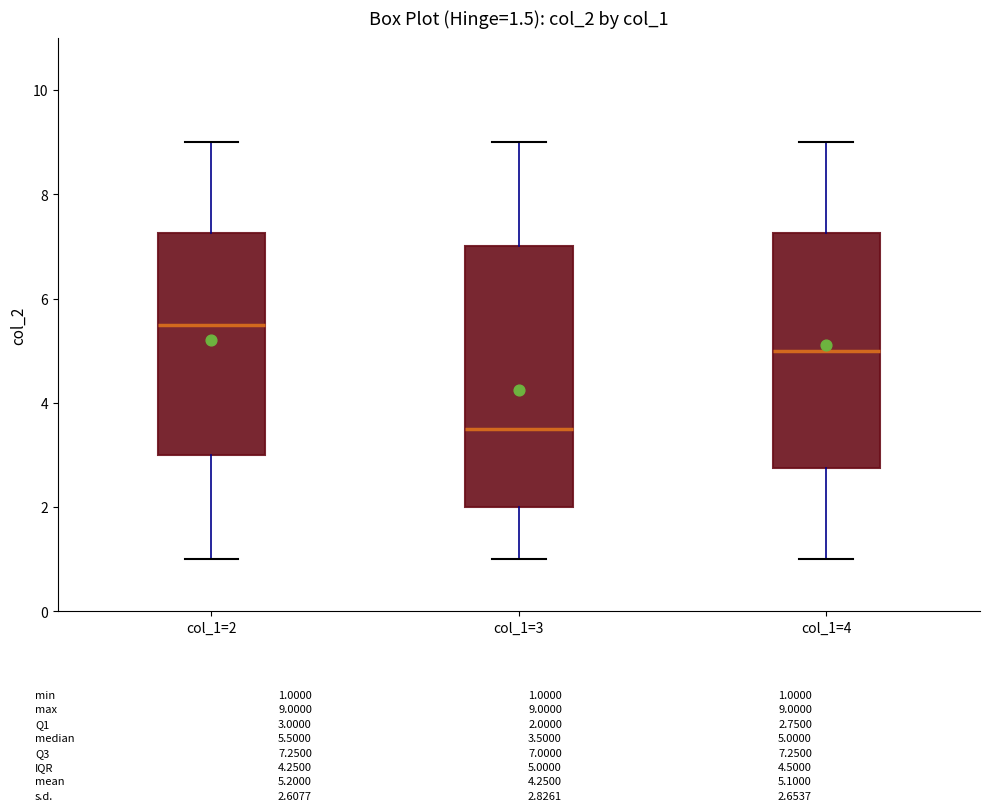

Reading left to right, read every box against the y-axis: the position of its median line, the range the box covers, and the ends of its whiskers. The values are not printed on the chart, so give them approximately, as read against the axis.

col_1=2: median 5.6, box 3.0 to 7.2, whiskers 1.0 to 9.0
col_1=3: median 3.6, box 2.0 to 7.0, whiskers 1.0 to 9.0
col_1=4: median 5.0, box 2.8 to 7.2, whiskers 1.0 to 9.0